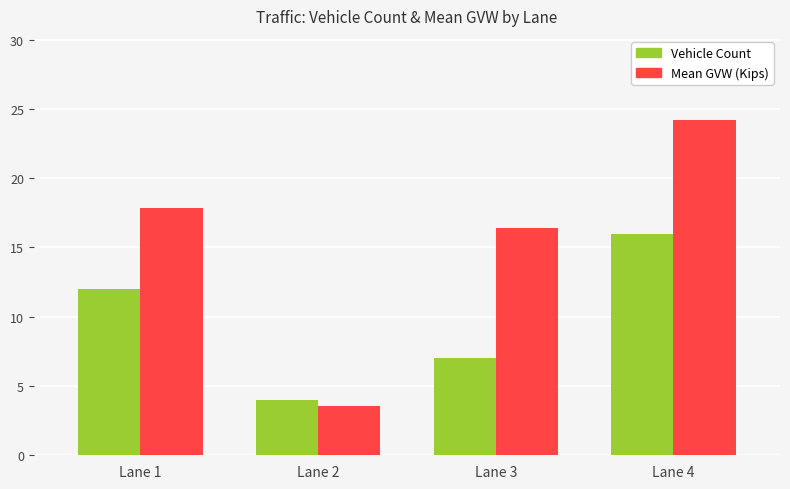

At which label does Mean GVW (Kips) first exceed 17?

Lane 1